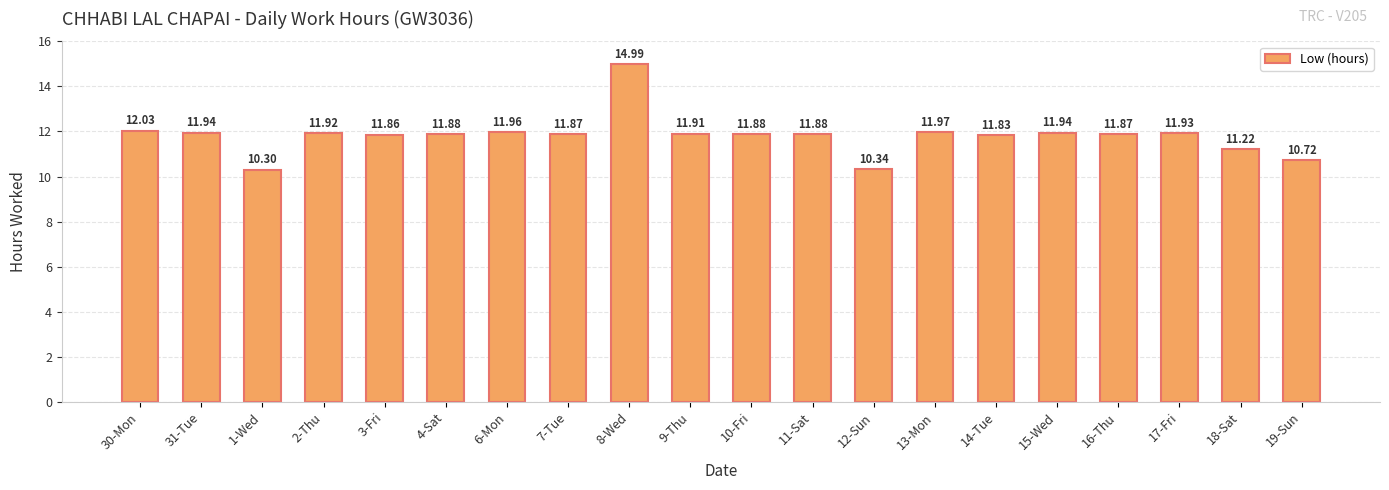

Approximately how many times larger is the value at 14-Tue compared to 12-Sun?

1.1